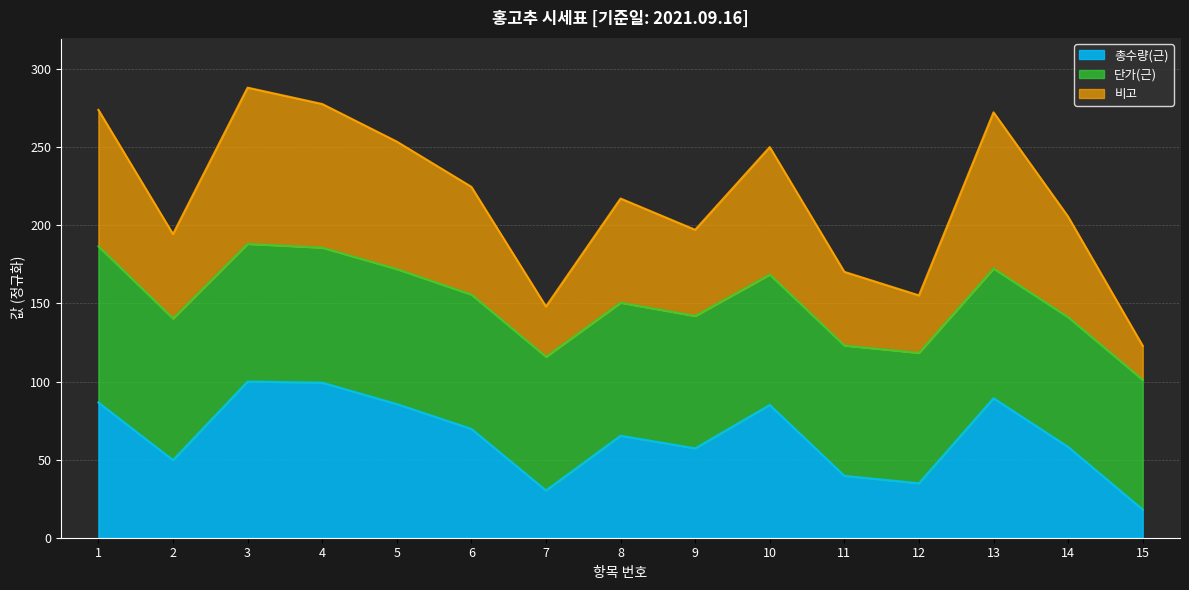

What is the maximum value shown in the chart?

288.1